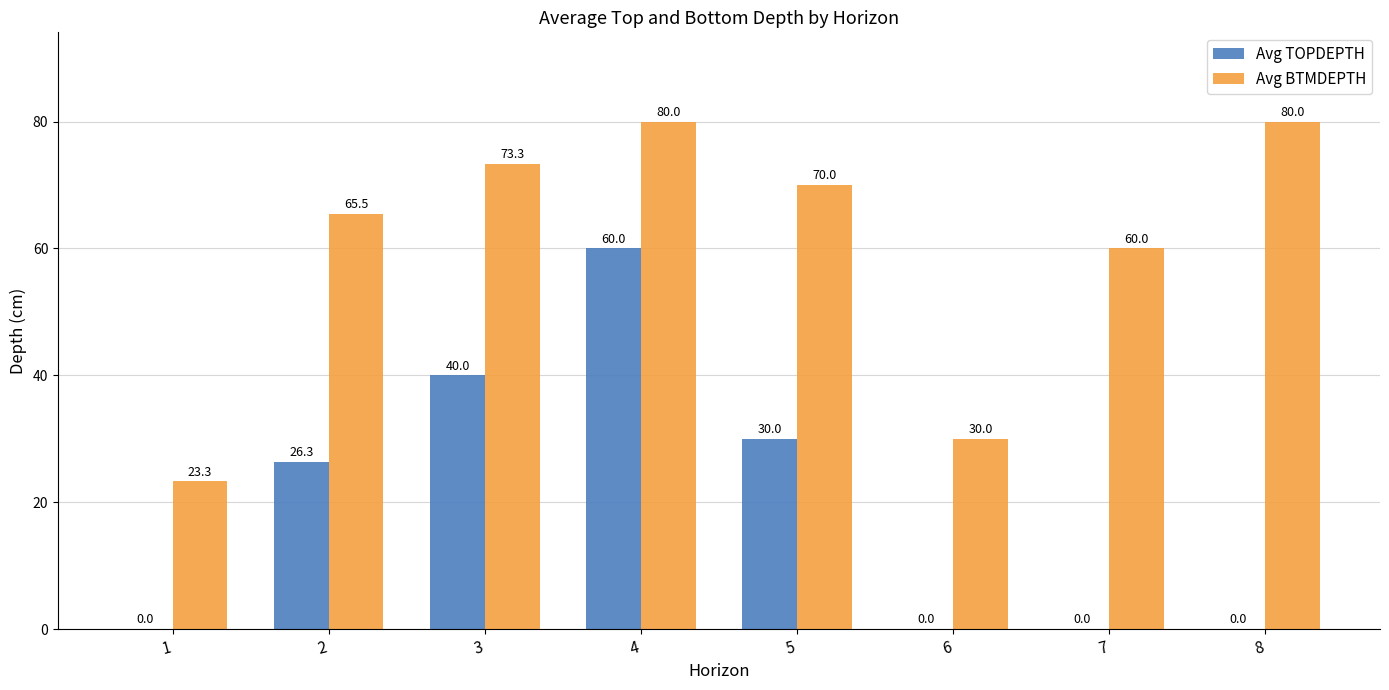

How many Avg TOPDEPTH values are between 0 and 40?

7